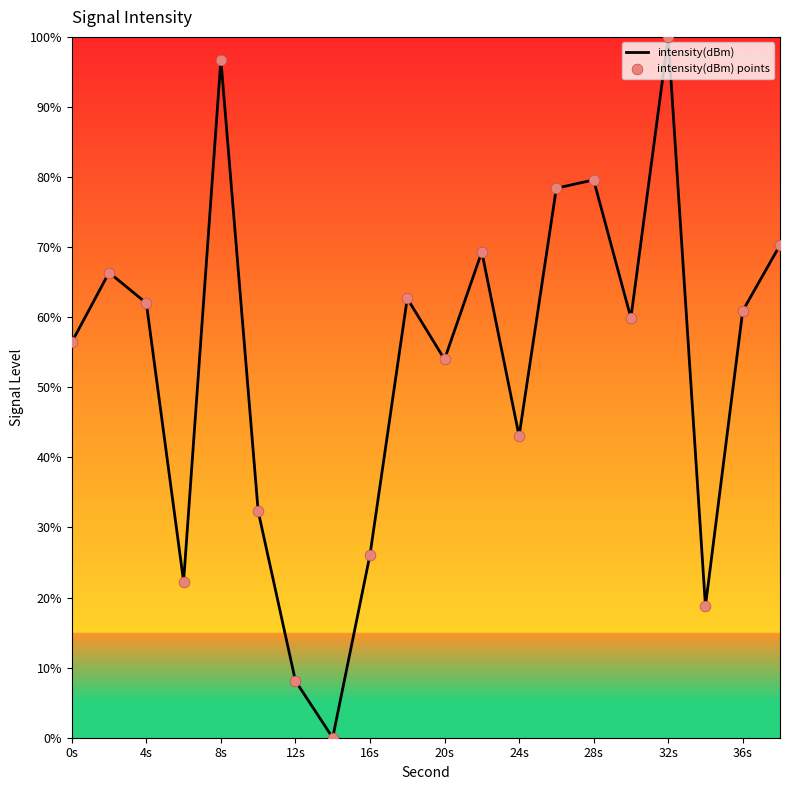

What is the greatest value displayed?

100.0